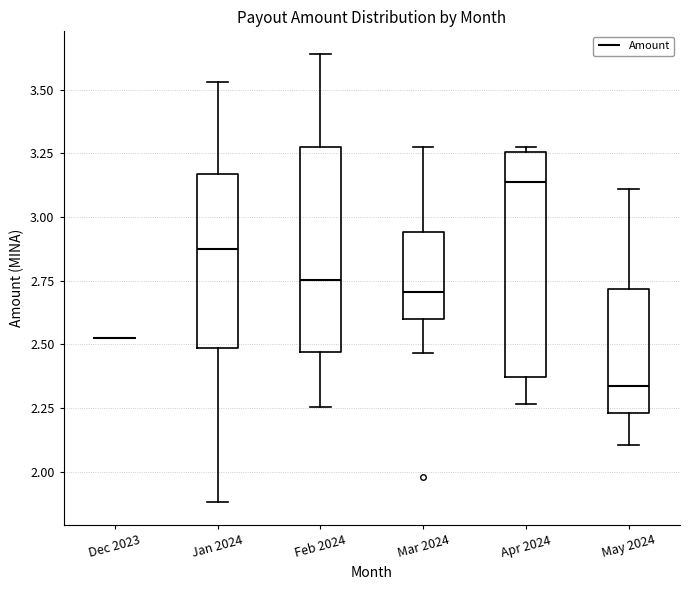

Comparing the boxes themselves (not the whiskers), which one is the tallest?

Apr 2024